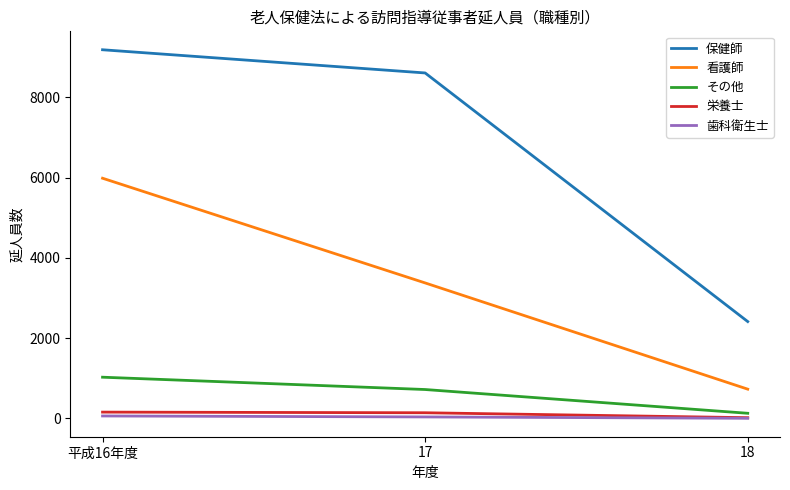

Which series has the largest range (max minus min)?

保健師